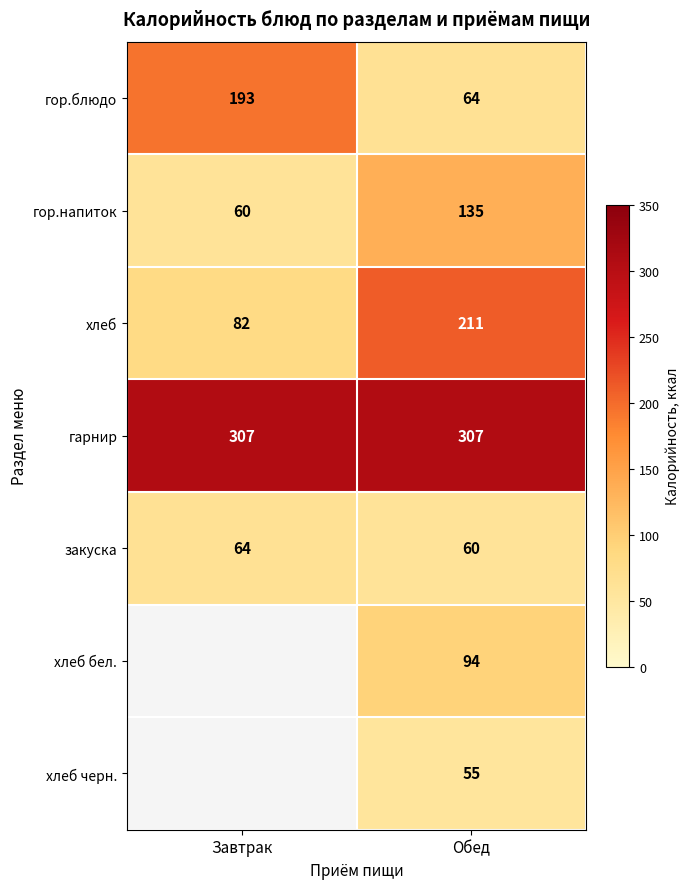

What is the highest value of the закуска series?

64